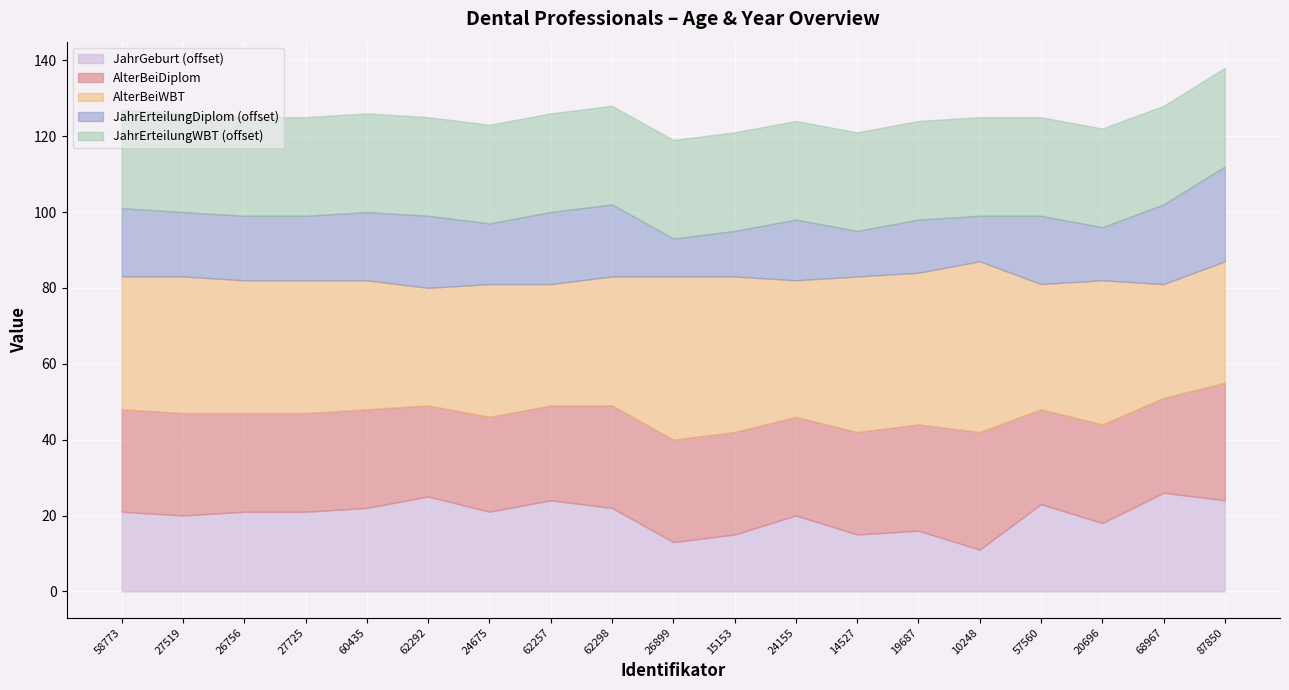

How many values in the AlterBeiWBT series exceed 35?

8